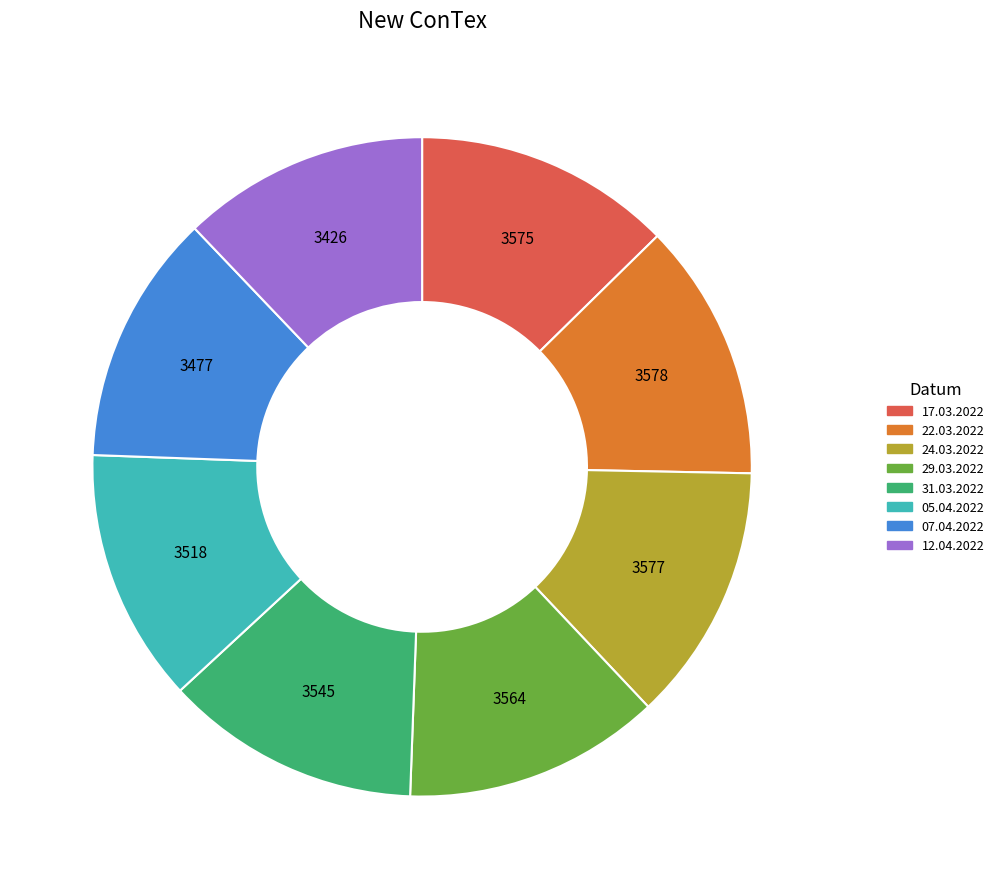

What is the ratio of the value at 24.03.2022 to the value at 22.03.2022?

1.0